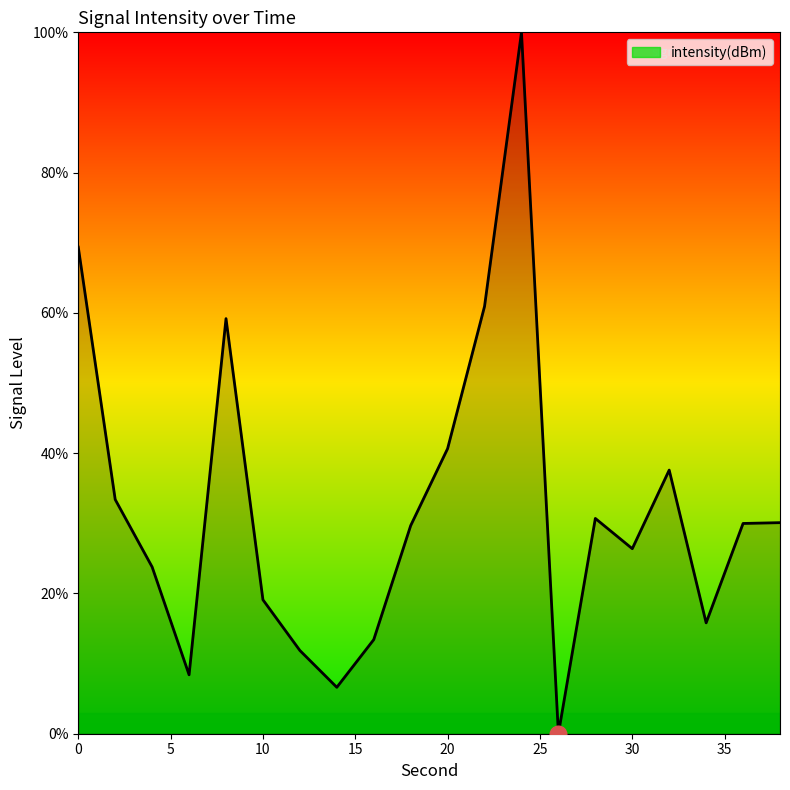

What is the greatest value displayed?

100.0